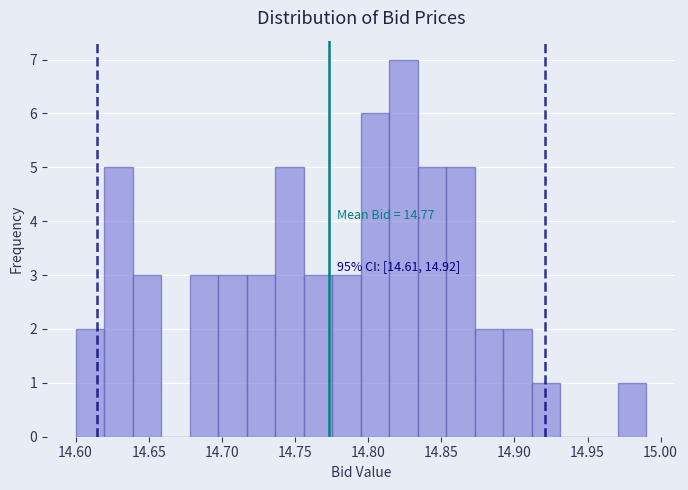

Around what value on the x-axis is the tallest bar? Give the approximate position of its centre, as read against the axis.

14.825